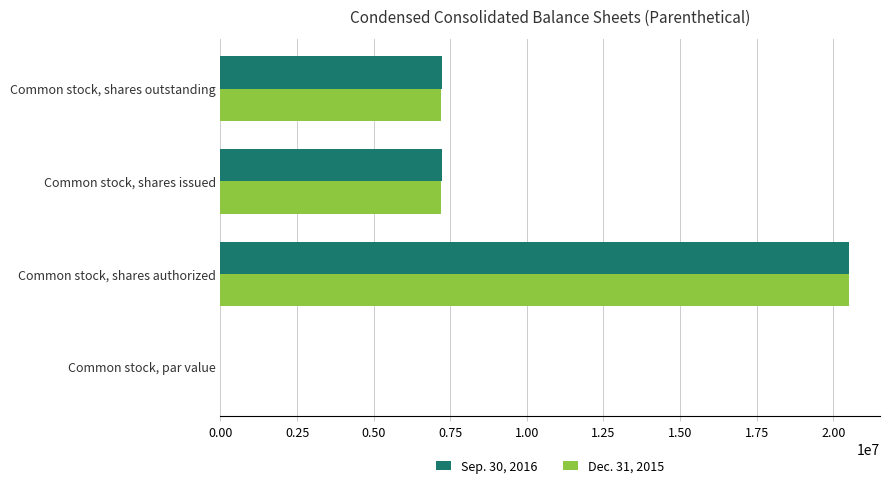

Between Common stock, shares authorized and Common stock, shares issued, which series saw the biggest shift?

Dec. 31, 2015